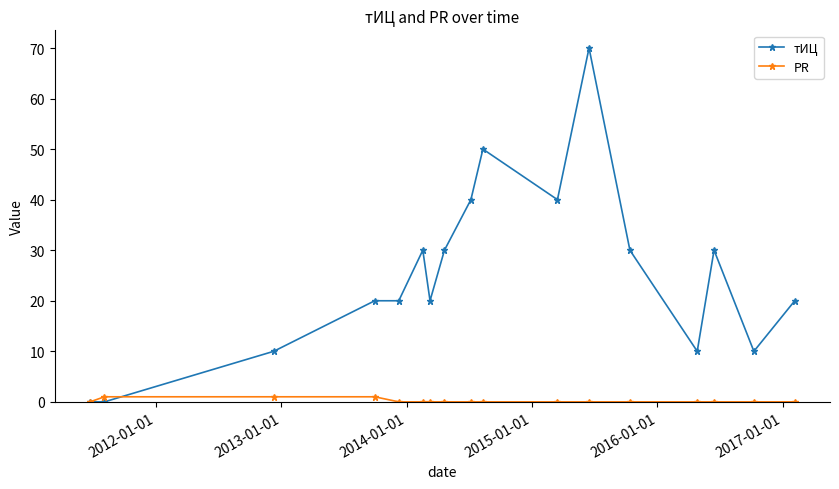

Rank the series by their average value, from highest to lowest.

тИЦ, PR